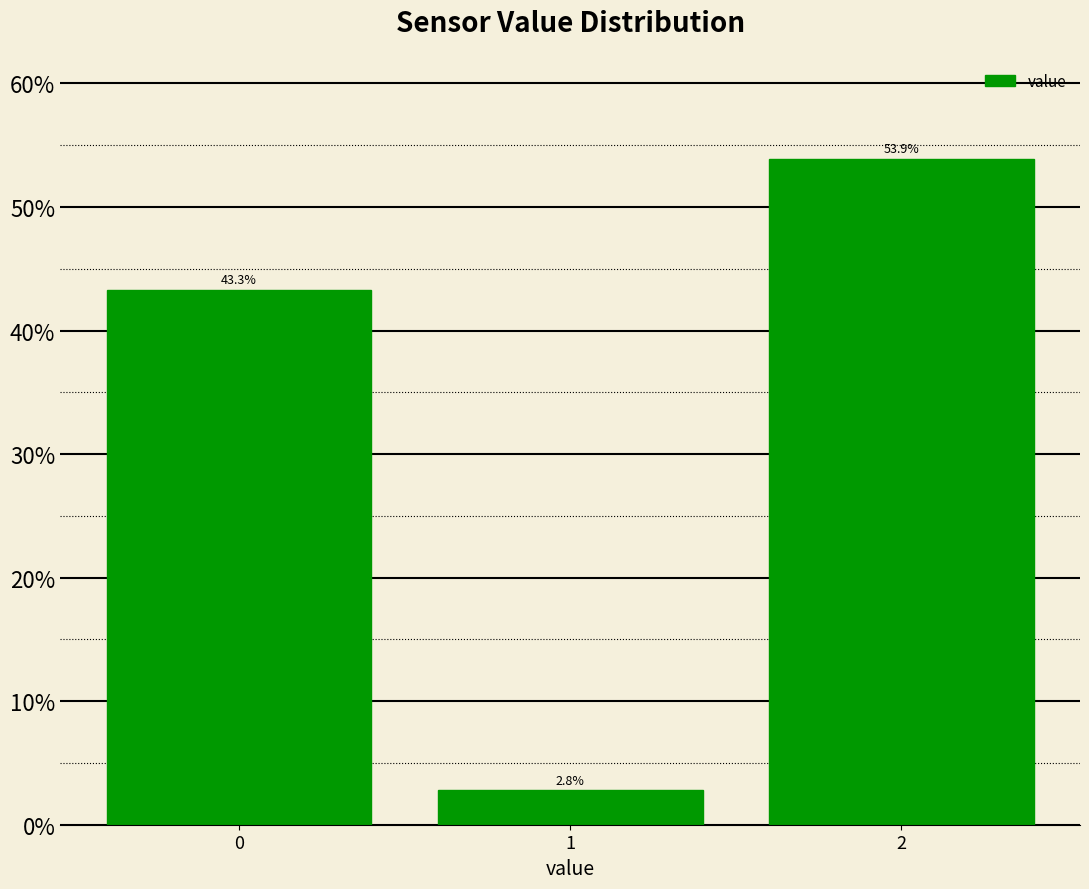

Over which range of the x-axis is the bar tallest?

1.5 to 2.5